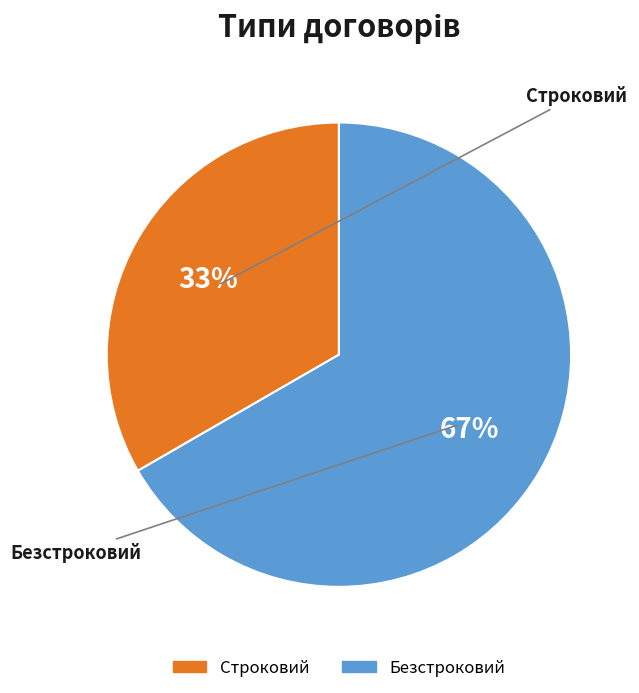

Which category has the smallest portion of the pie?

Строковий